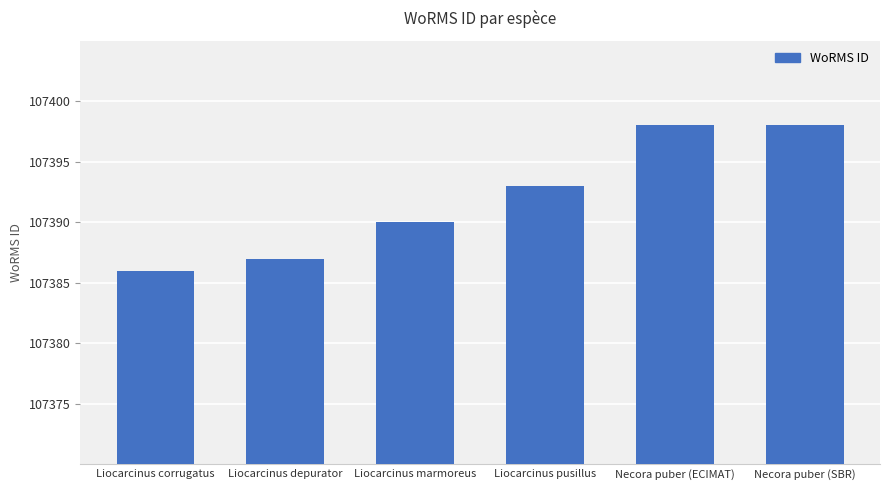

What position from the left is Liocarcinus pusillus?

4